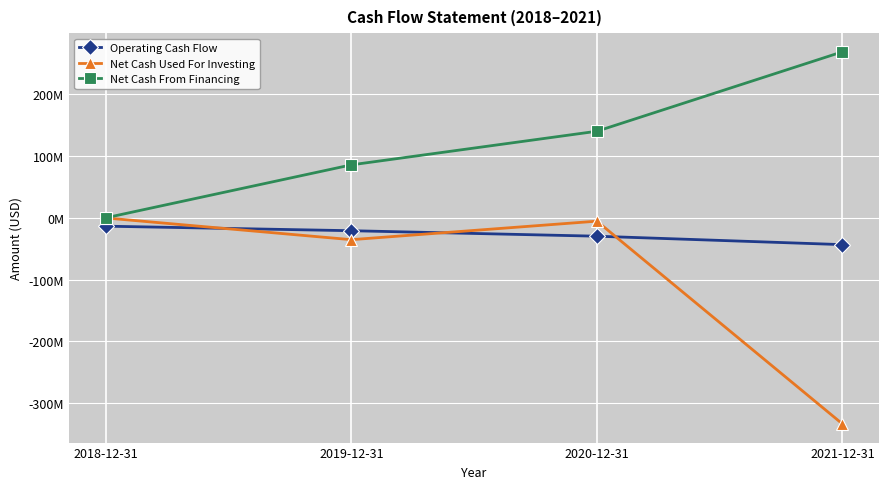

Which series has the largest total across all categories?

Net Cash From Financing